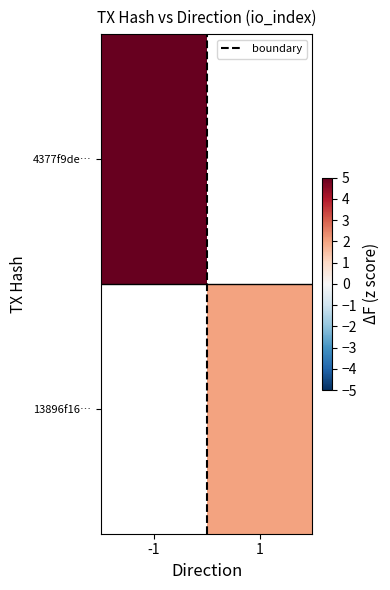

What is the maximum value for 4377f9de…?

9.0